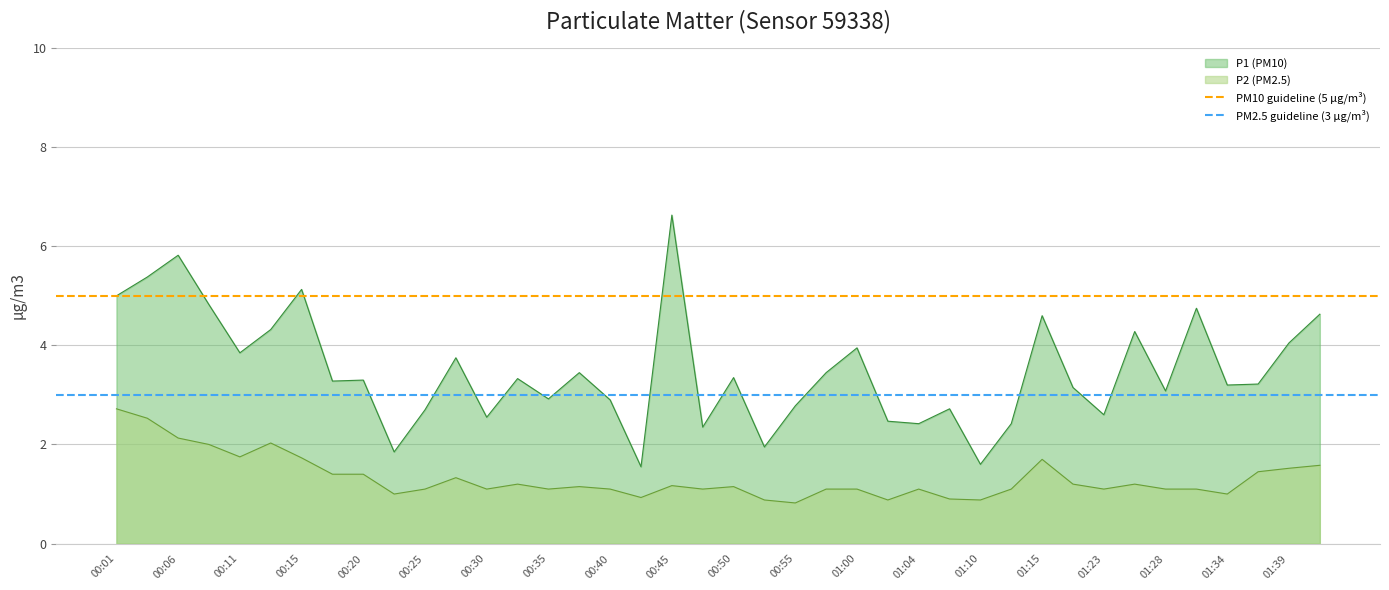

The value of P1 (PM10) at 00:20 is 4.6. True or false?

False